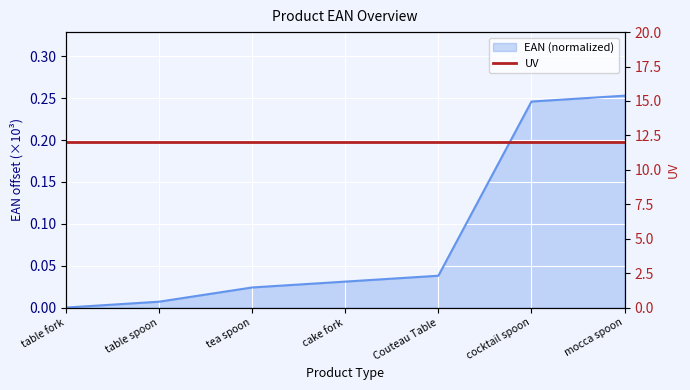

List the labels in order of value, smallest first.

table fork, table spoon, tea spoon, cake fork, Couteau Table, cocktail spoon, mocca spoon